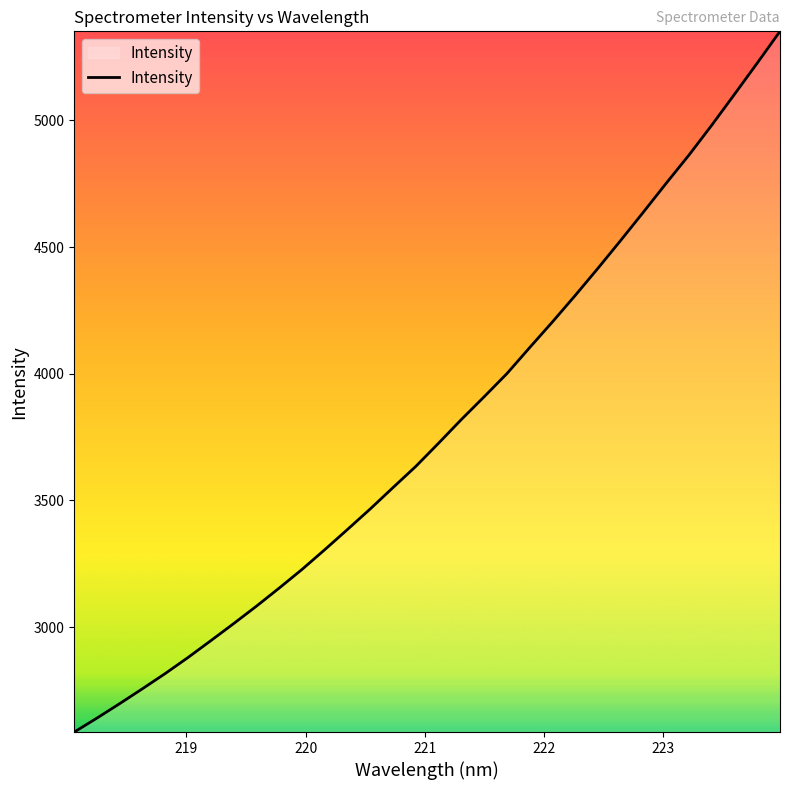

What is the maximum value shown in the chart?

5351.2